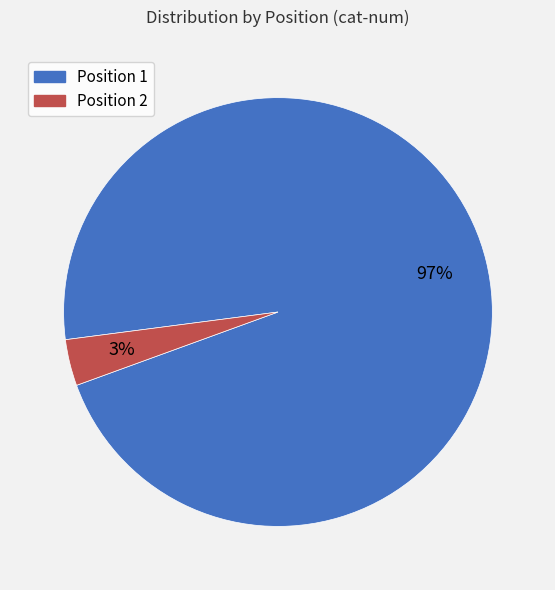

Which has a higher value, Position 1 or Position 2?

Position 1